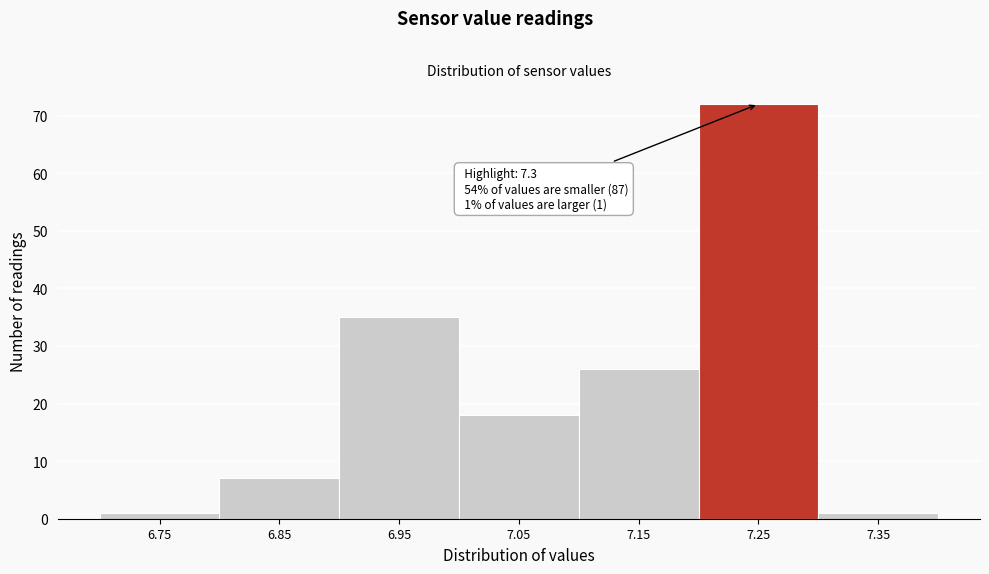

Reading left to right, extract all data points from this chart.

1	7	35	18	26	72	1